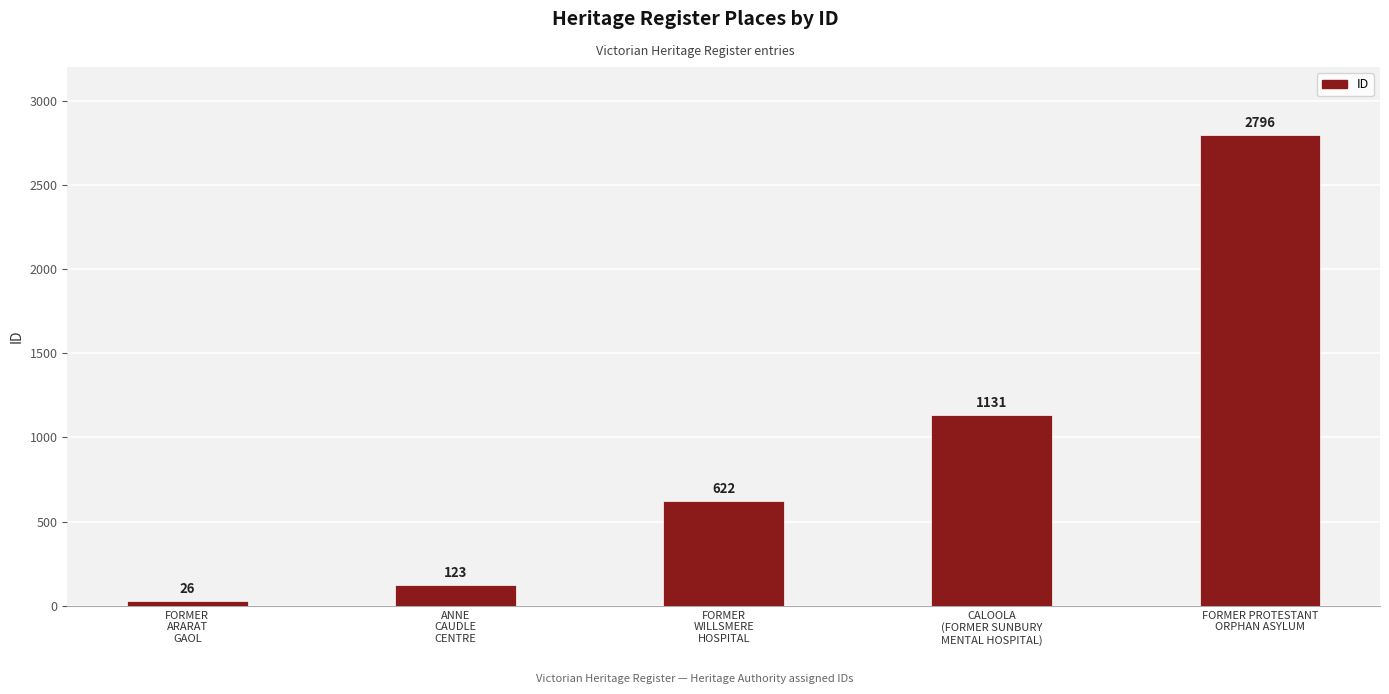

What value does the data have at ANNE
CAUDLE
CENTRE, to the nearest 100?

100